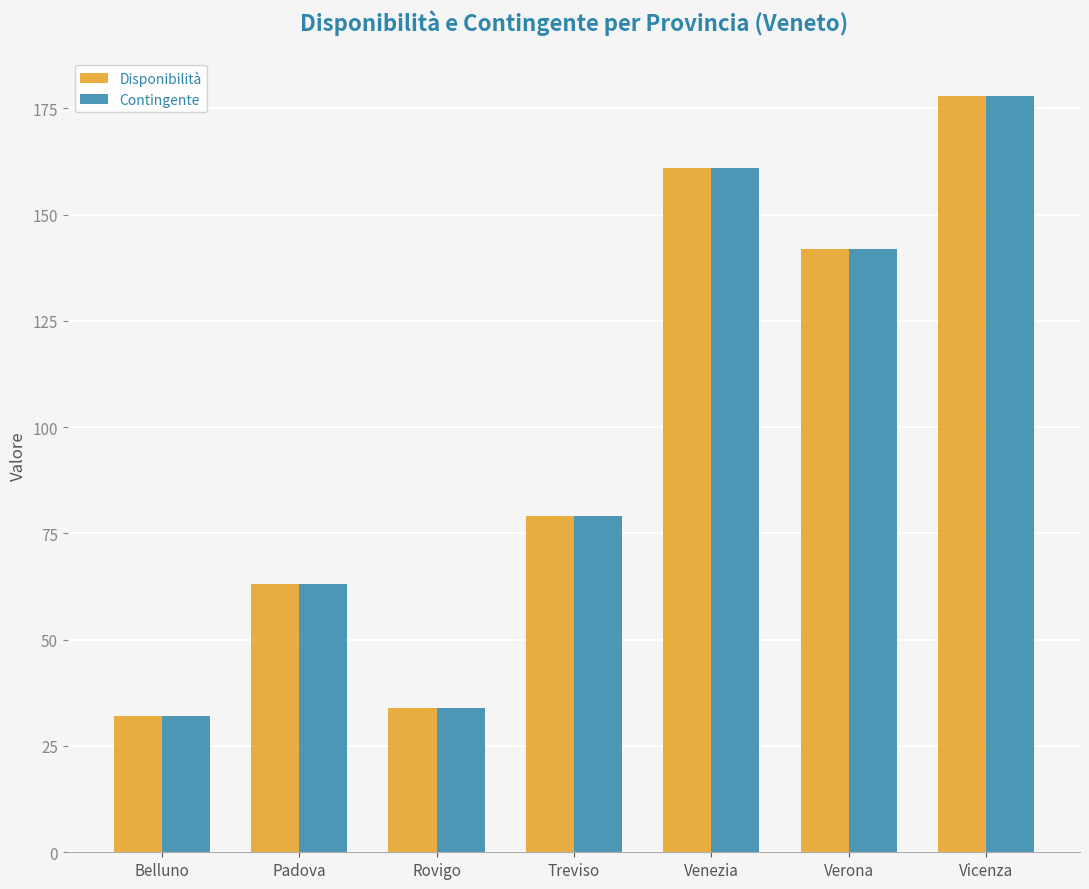

Reading left to right, extract all data points from this chart.

Disponibilità: 32	63	34	79	161	142	178
Contingente: 32	63	34	79	161	142	178